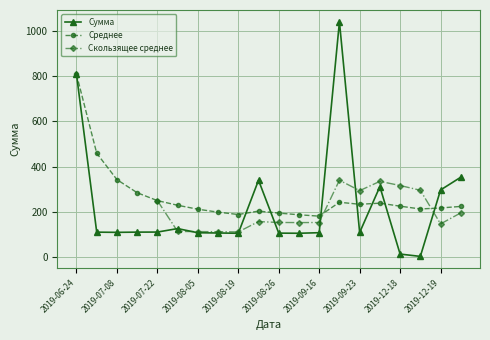

Approximately how many times larger is the value at 2019-07-29 compared to 2019-06-24?

0.2